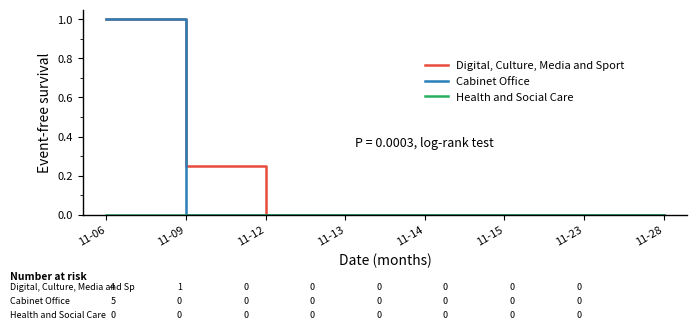

At which category is the sum across all series the highest?

11-06